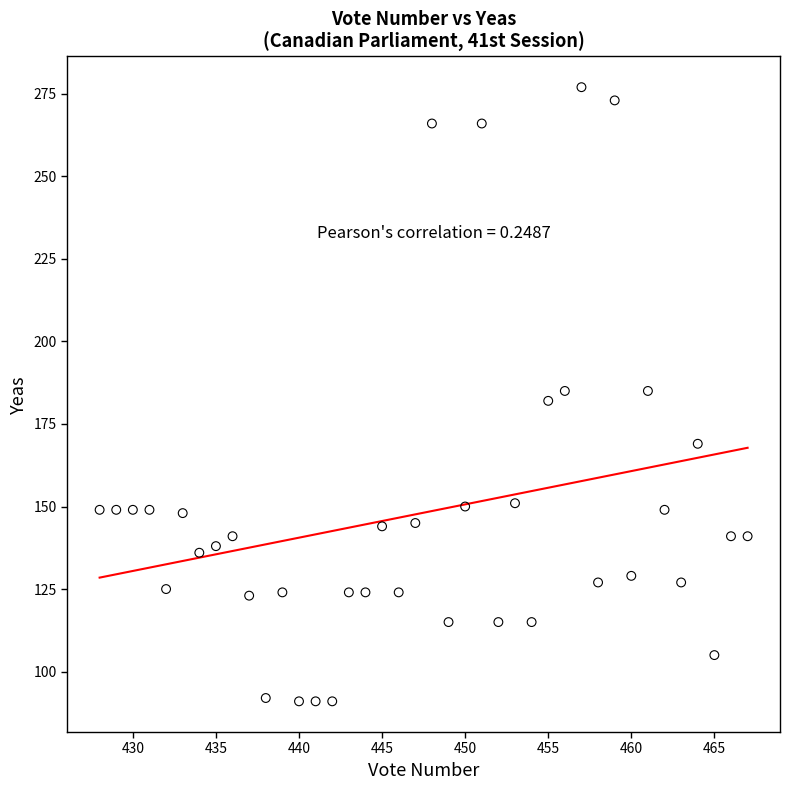

What is the range of X values (max minus min)?

39